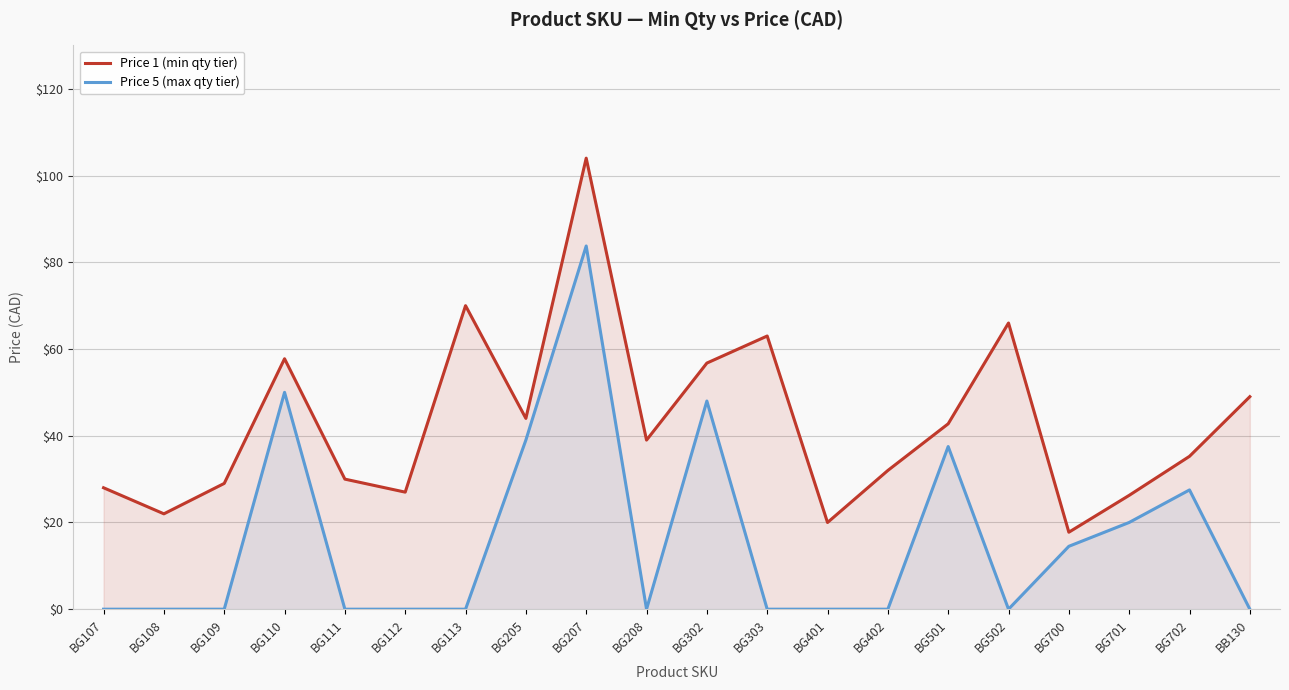

How many categories are shown in the chart?

20